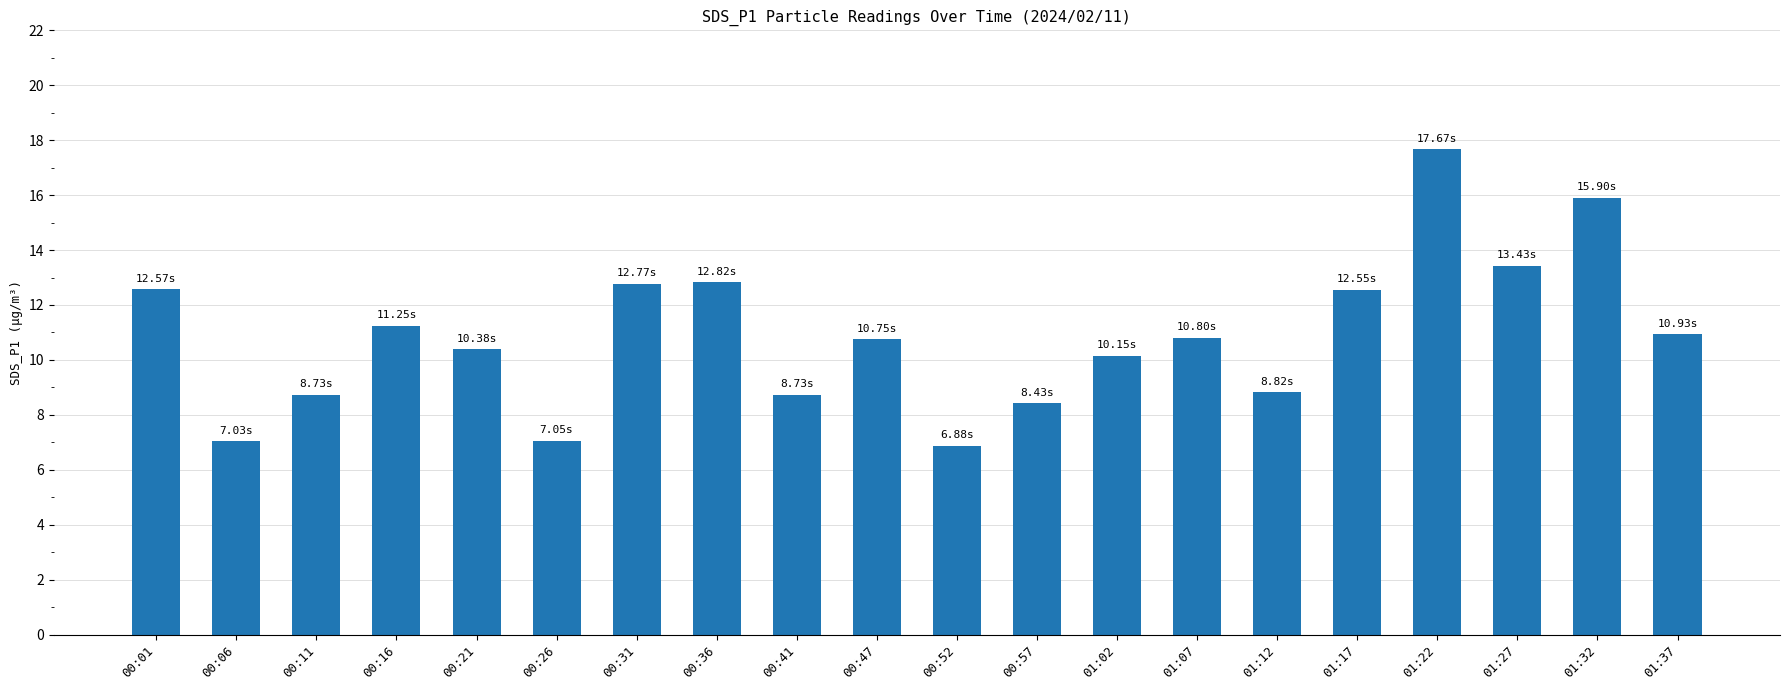

Which has a higher value, 01:22 or 00:01?

01:22